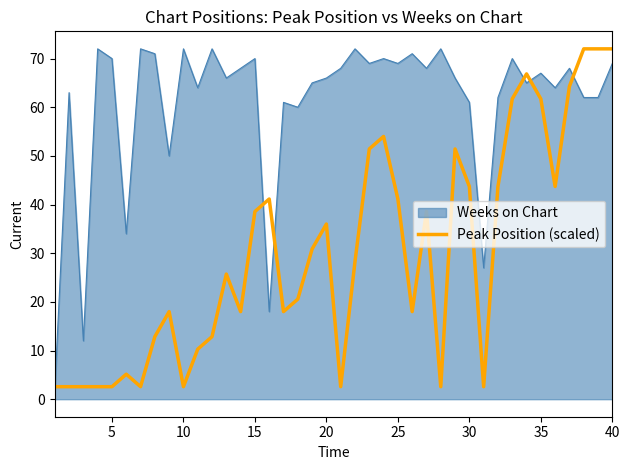

Rank the series by their average value, from lowest to highest.

Peak Position (scaled), Weeks on Chart